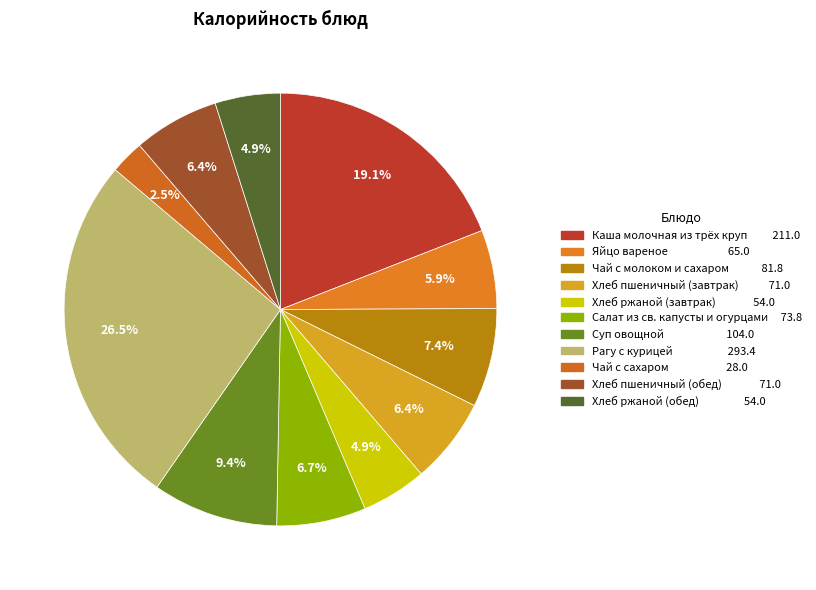

Approximately how many times larger is the value at Чай с молоком и сахаром compared to Рагу с курицей?

0.3